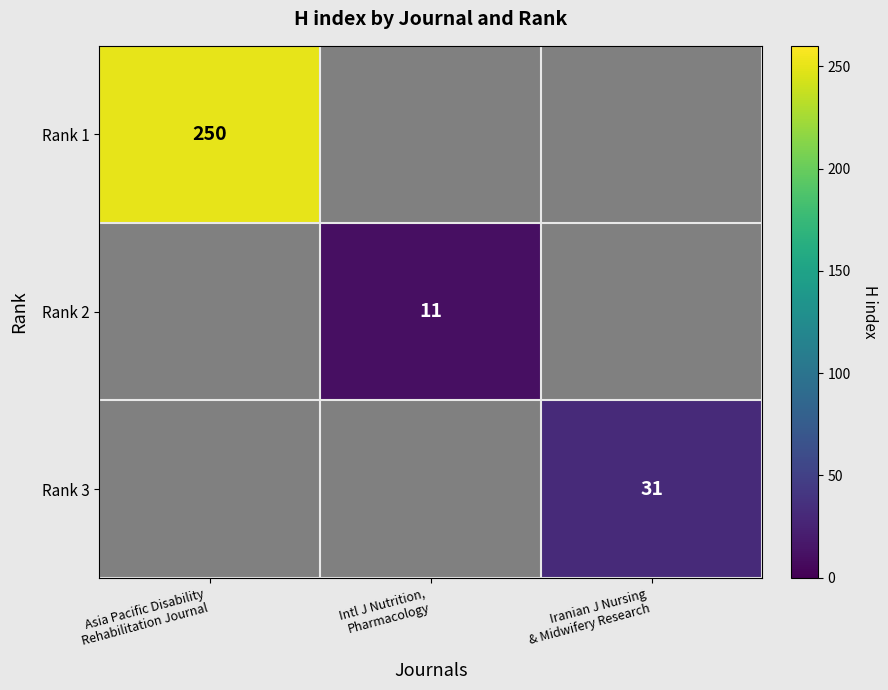

What is the difference between the maximum and minimum values in the Rank 3 series?

31